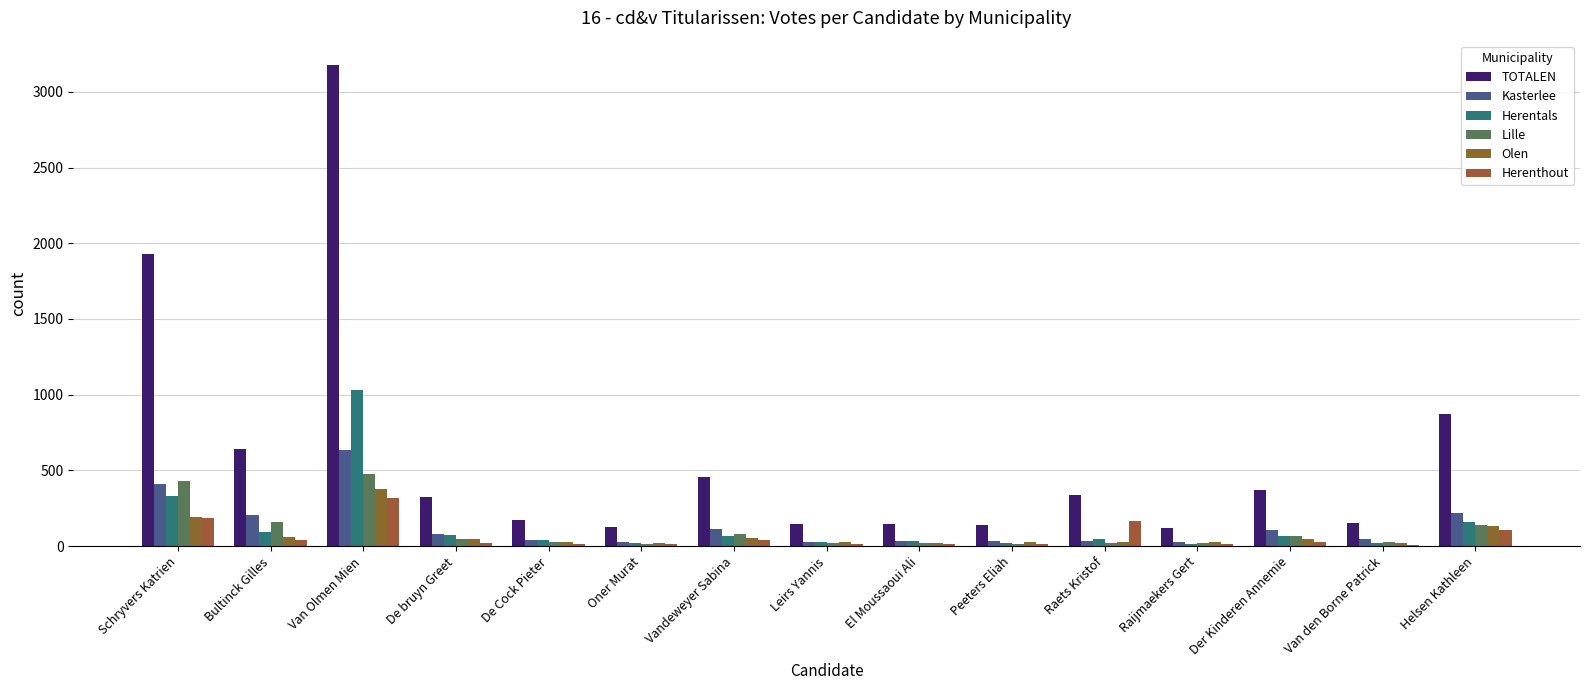

Reading right to left, what are all the values shown in this chart?

TOTALEN: 873	153	368	121	337	139	143	148	456	128	170	326	3179	640	1927
Kasterlee: 219	49	109	26	36	35	32	26	115	30	37	80	636	206	411
Herentals: 156	23	68	16	49	22	31	29	64	20	42	70	1029	91	331
Lille: 137	27	64	20	20	17	23	23	81	17	25	48	475	159	432
Olen: 131	22	44	24	30	27	21	27	53	21	25	44	375	60	192
Herenthout: 105	10	26	13	168	12	11	13	41	12	12	22	317	39	186